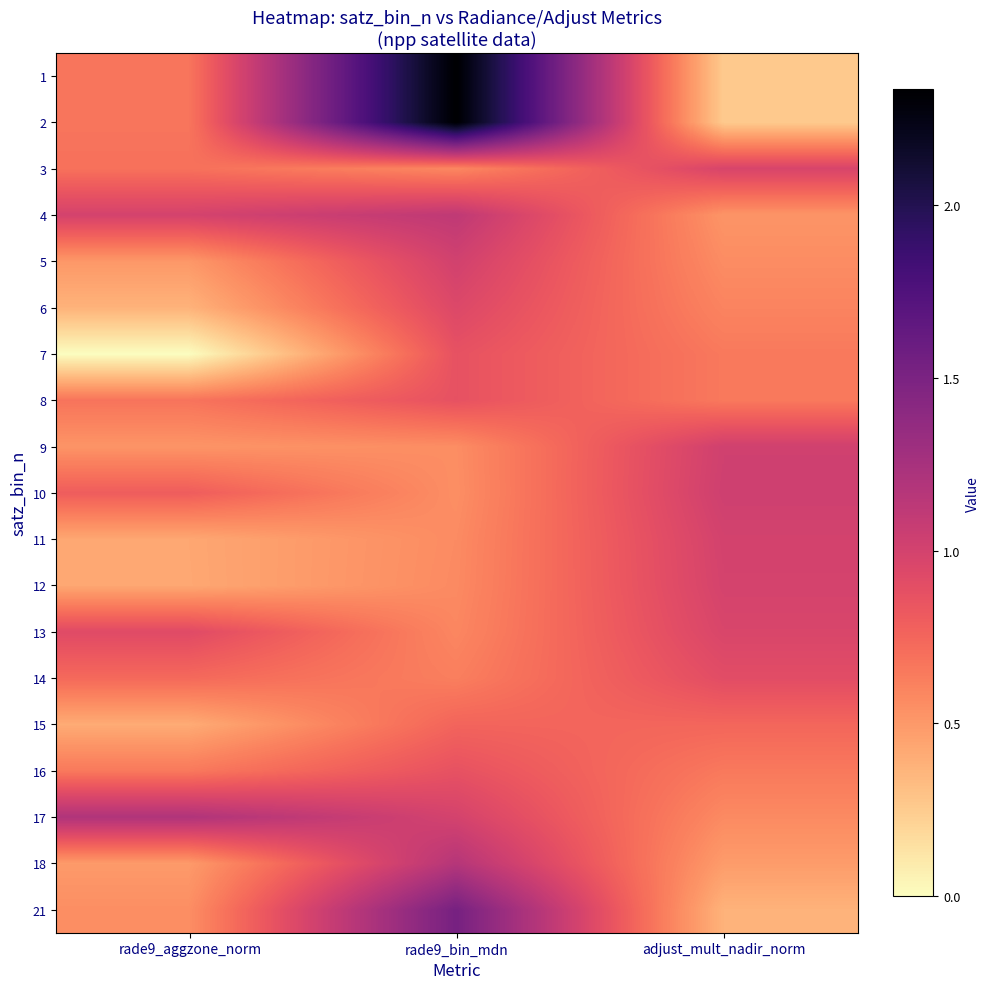

What is the maximum value shown in the chart?

2.3